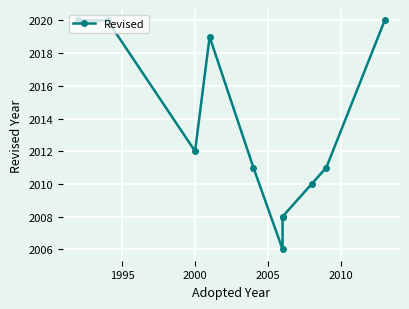

What is the maximum value shown in the chart?

2020